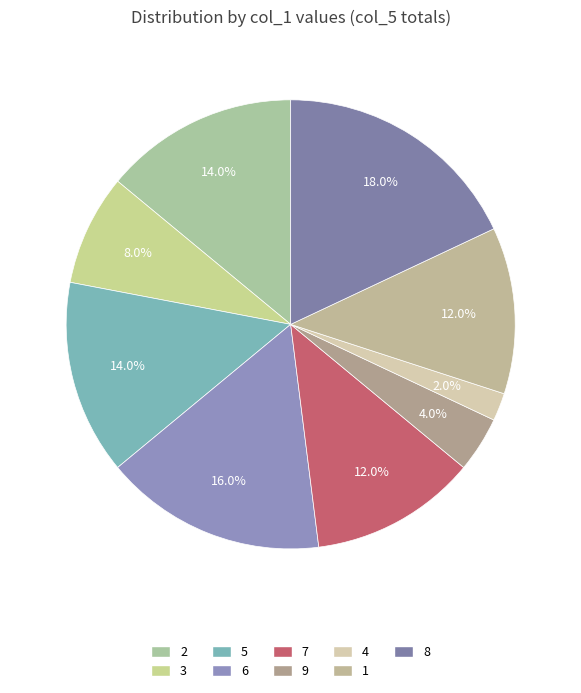

Between 2 and 5, which is larger?

2